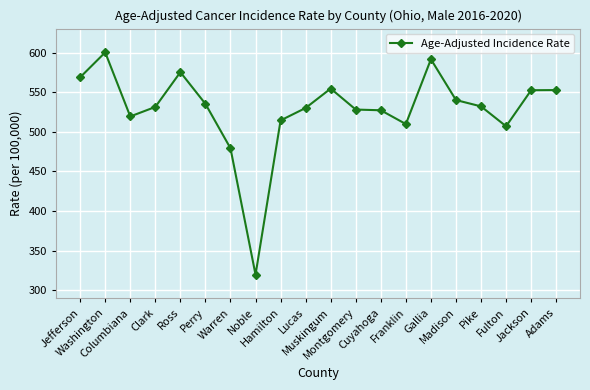

What is the ratio of the value at Jackson to the value at Washington?

0.9